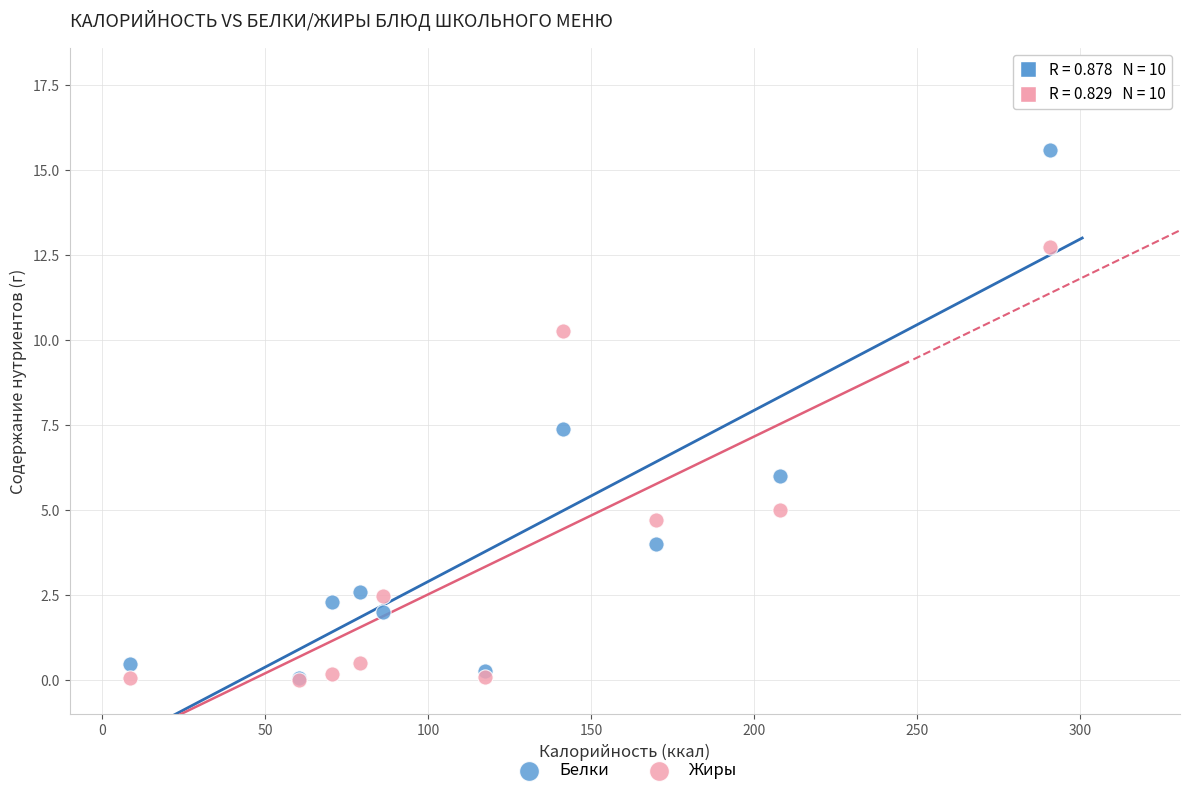

In the Белки series, what Y value is closest to 7?

7.4